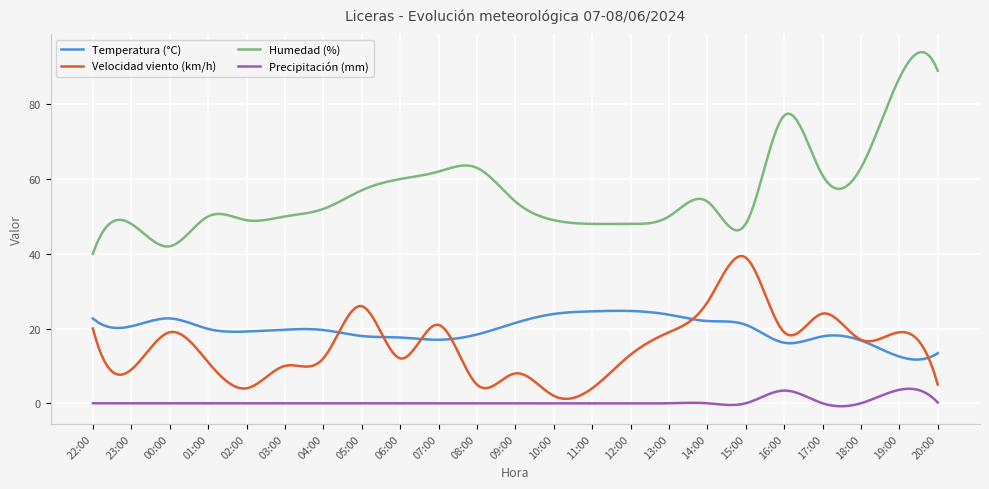

Which series has the widest spread of values?

Humedad (%)